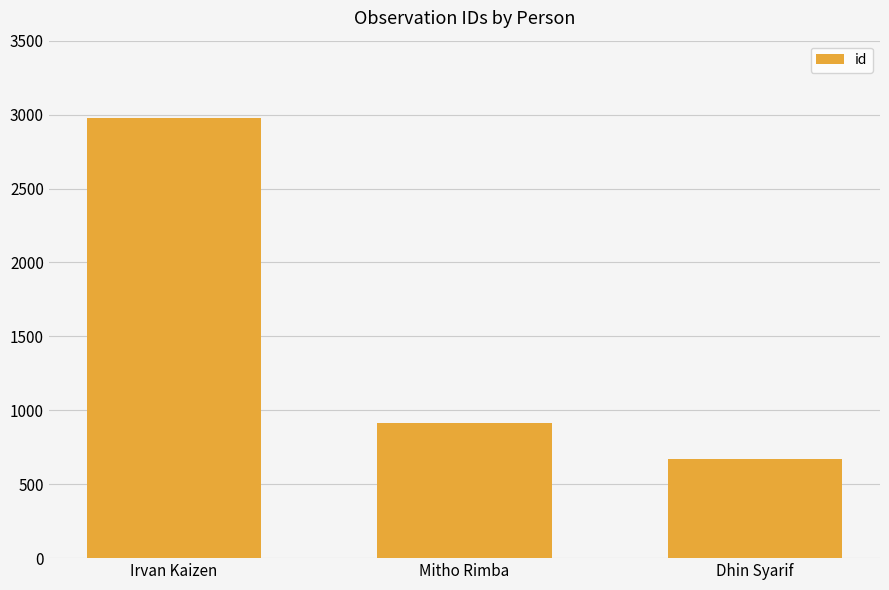

Rank the categories by value from lowest to highest.

Dhin Syarif, Mitho Rimba, Irvan Kaizen